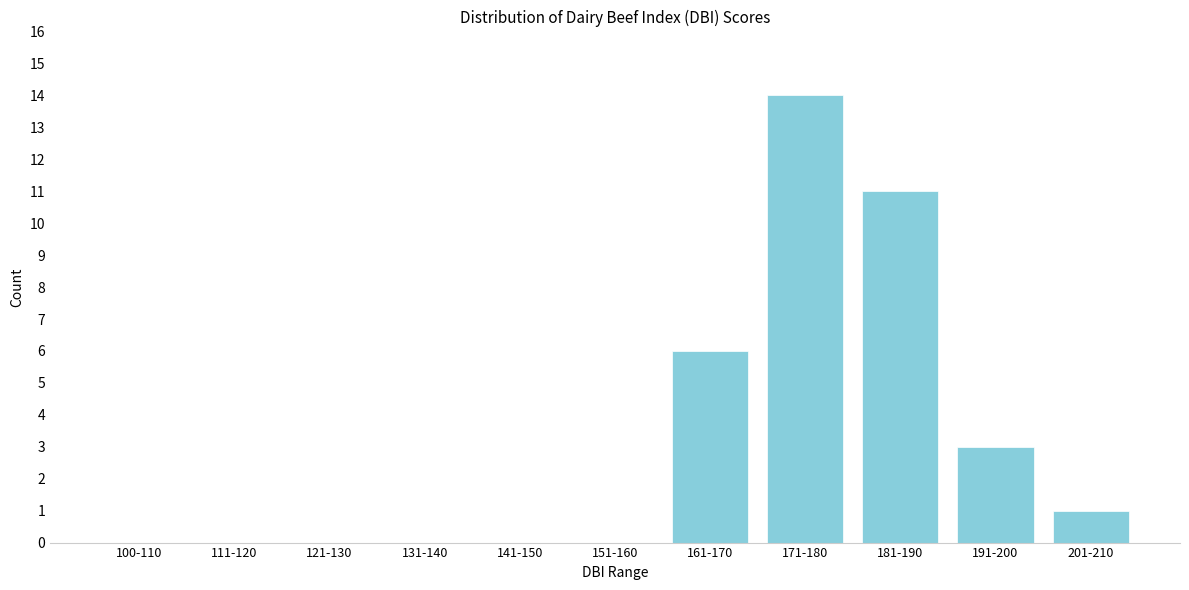

Reading right to left, transcribe all the data shown in this chart.

201-210=1	191-200=3	181-190=11	171-180=14	161-170=6	151-160=0	141-150=0	131-140=0	121-130=0	111-120=0	100-110=0